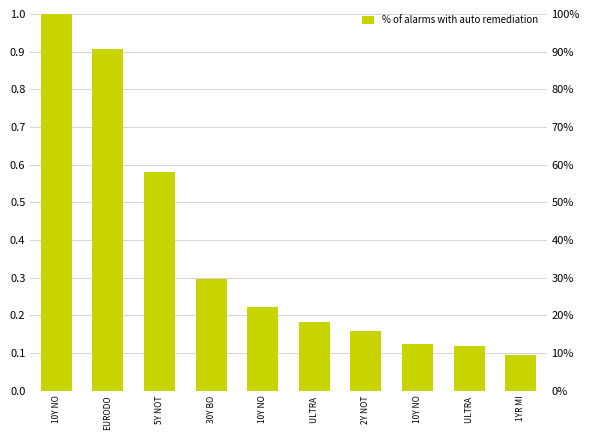

Reading left to right, transcribe all the data shown in this chart.

10Y NO=1.0	EURODO=0.9	5Y NOT=0.6	30Y BO=0.3	10Y NO=0.2	ULTRA =0.2	2Y NOT=0.2	10Y NO=0.1	ULTRA =0.1	1YR MI=0.1